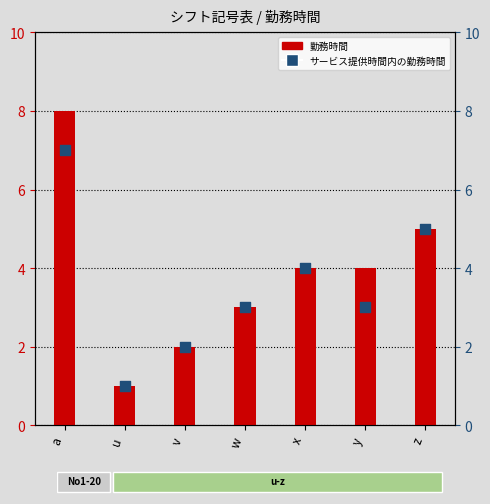

Which series has the largest Y range (max minus min)?

勤務時間